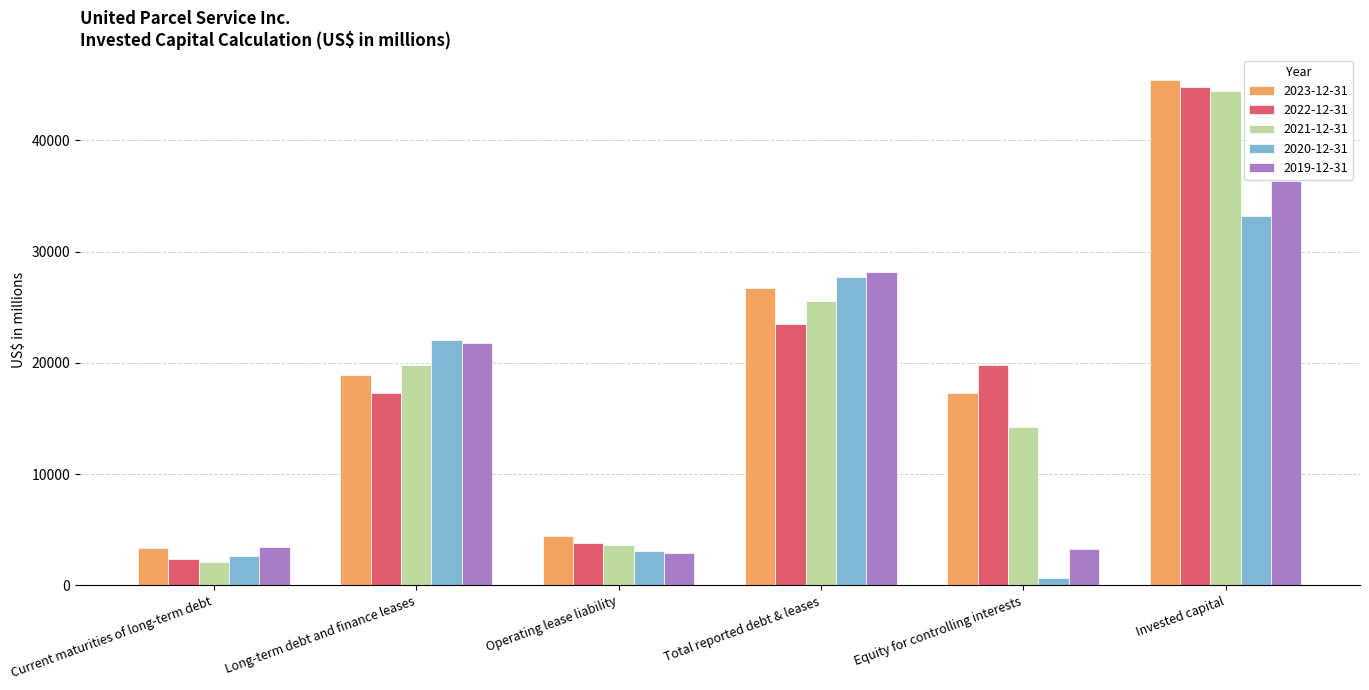

True or false: 2019-12-31 has a value of 35877 at Long-term debt and finance leases.

False